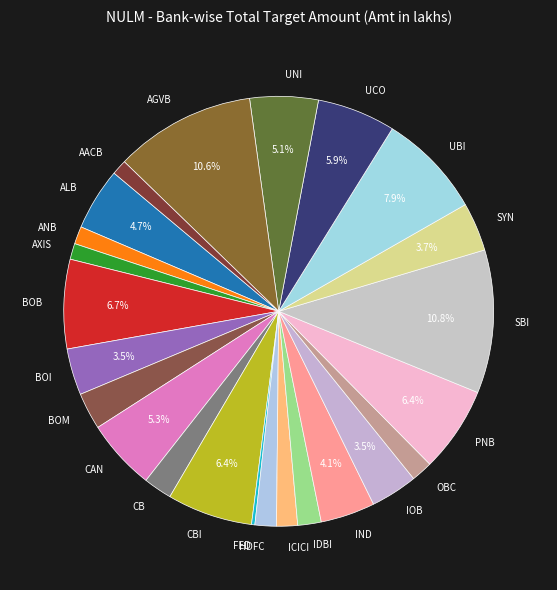

Is ANB the majority of the pie?

No